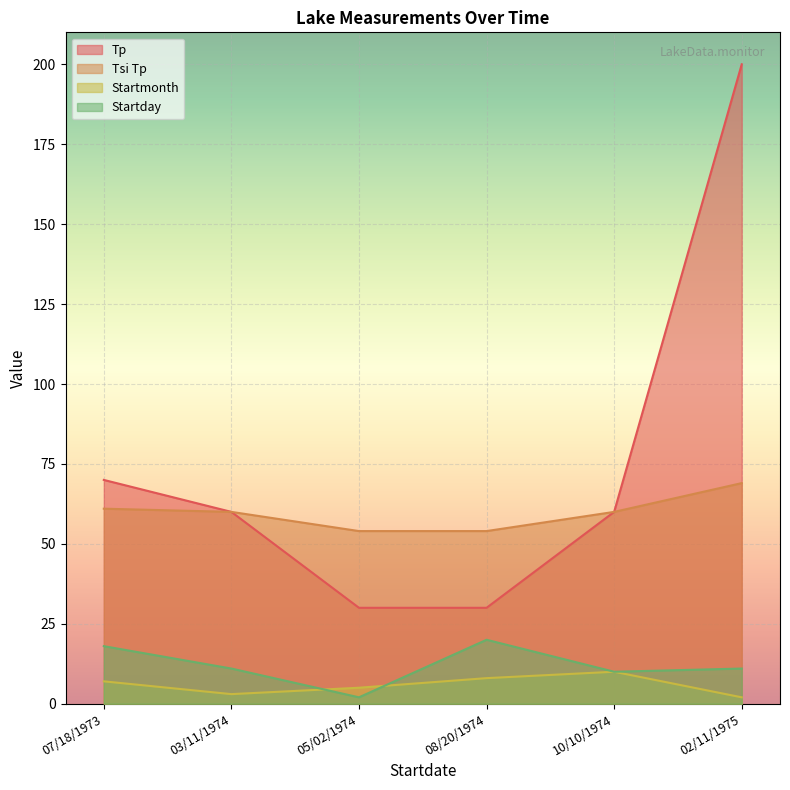

What is the value of the Startday point at the 3rd from the left?

2